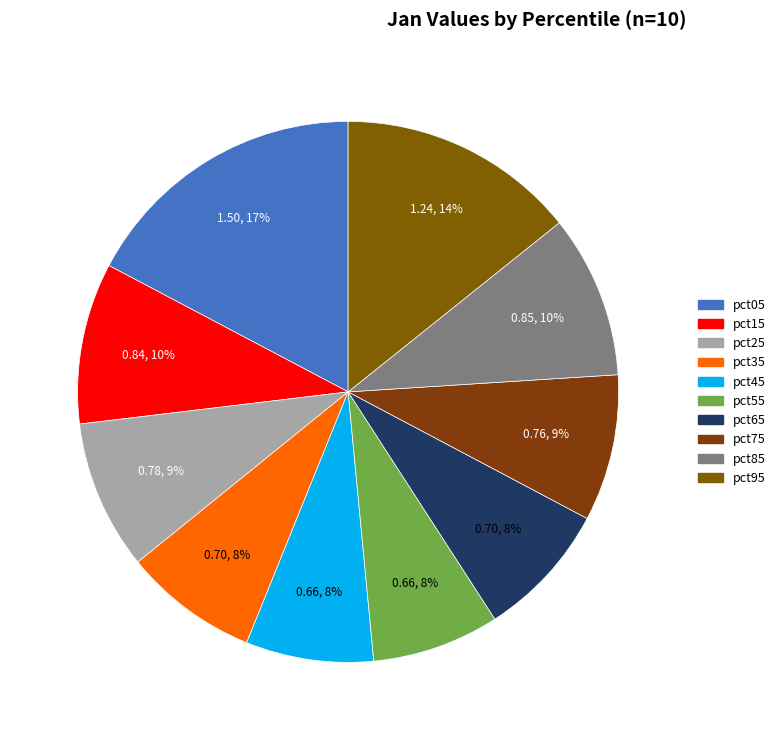

What is the smallest slice in the pie chart?

pct55